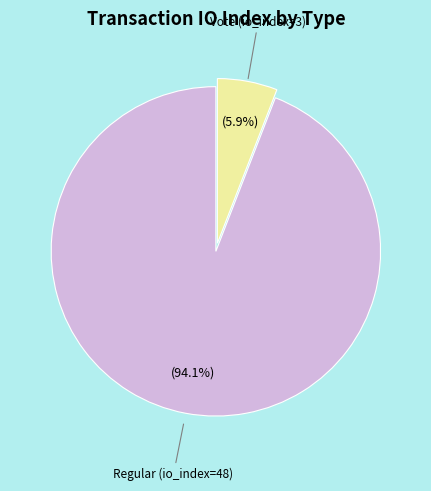

Is there any slice that represents more than half of the pie?

Yes